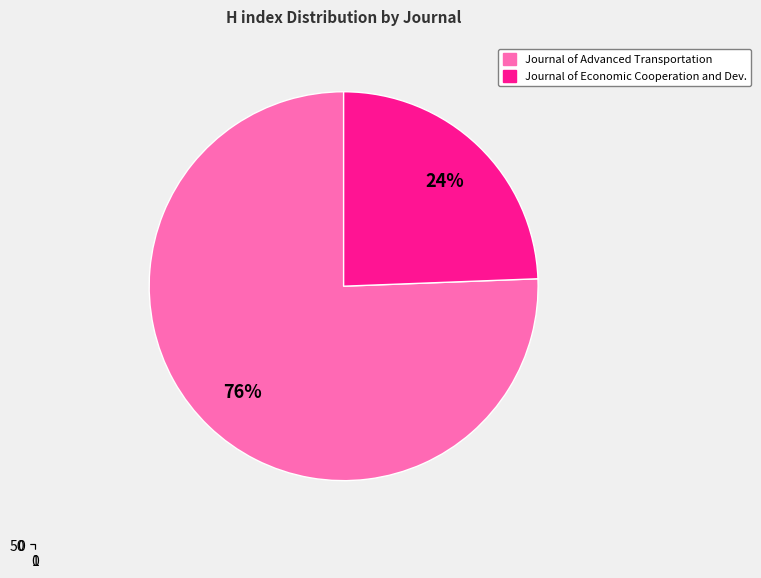

Combined, do Journal of Advanced Transportation and Journal of Economic Cooperation and Development account for over 50%?

Yes